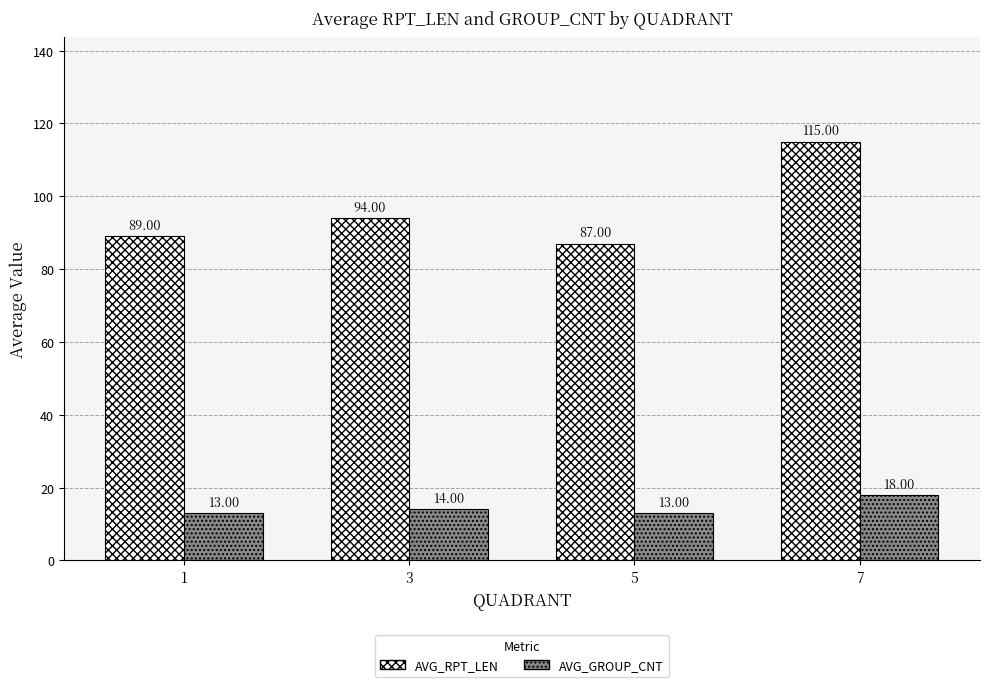

Which series has the largest total across all categories?

AVG_RPT_LEN